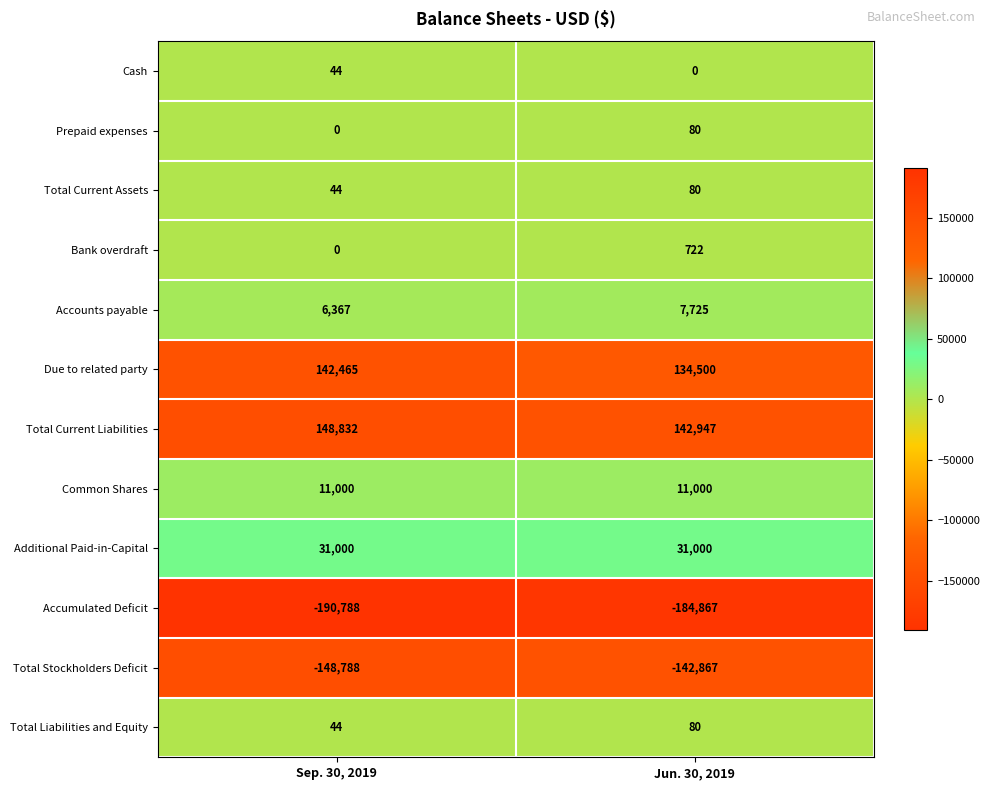

Which series changed the most between Sep. 30, 2019 and Jun. 30, 2019?

Due to related party